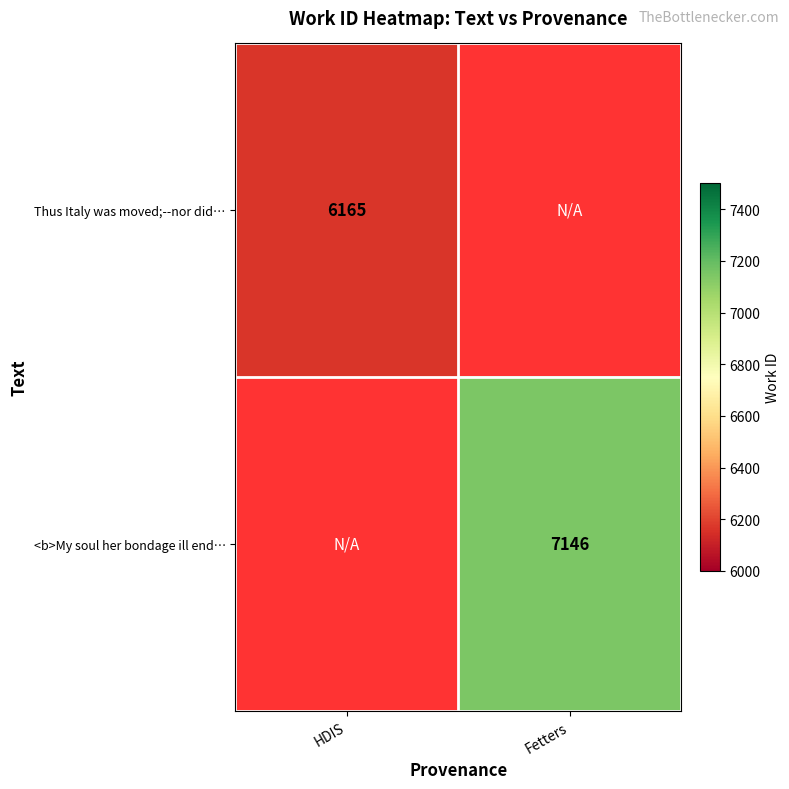

How many data points does each series have?

2